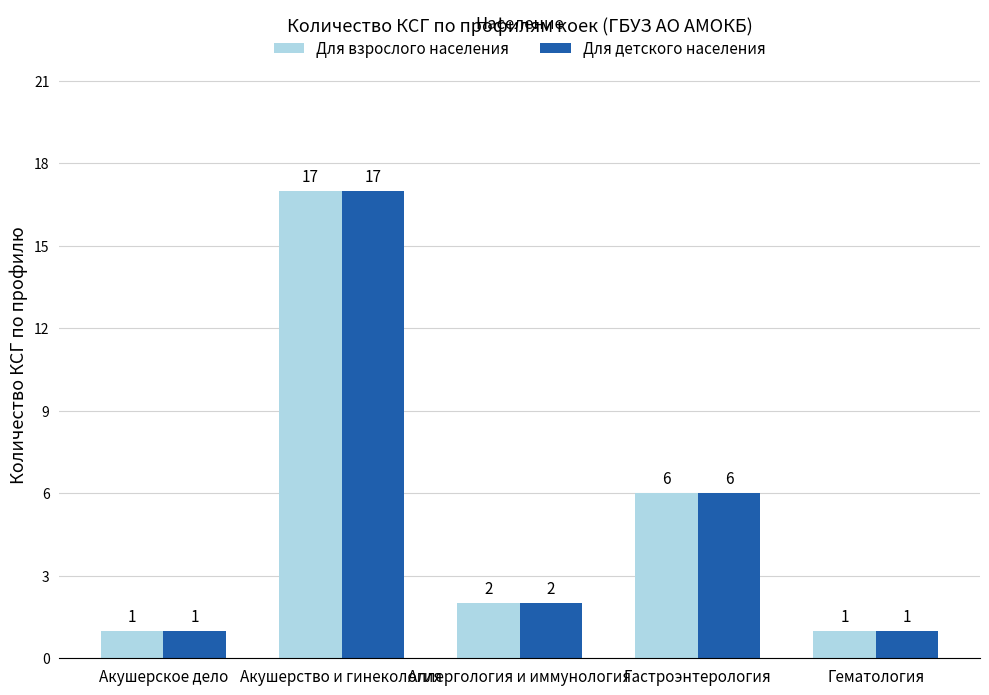

Where is Для детского населения nearest to the value 9?

Гастроэнтерология